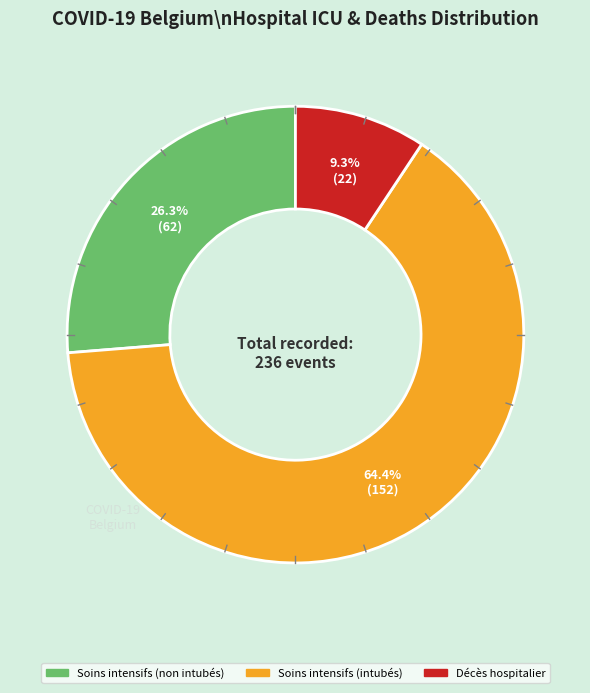

How many segments does this pie chart have?

3